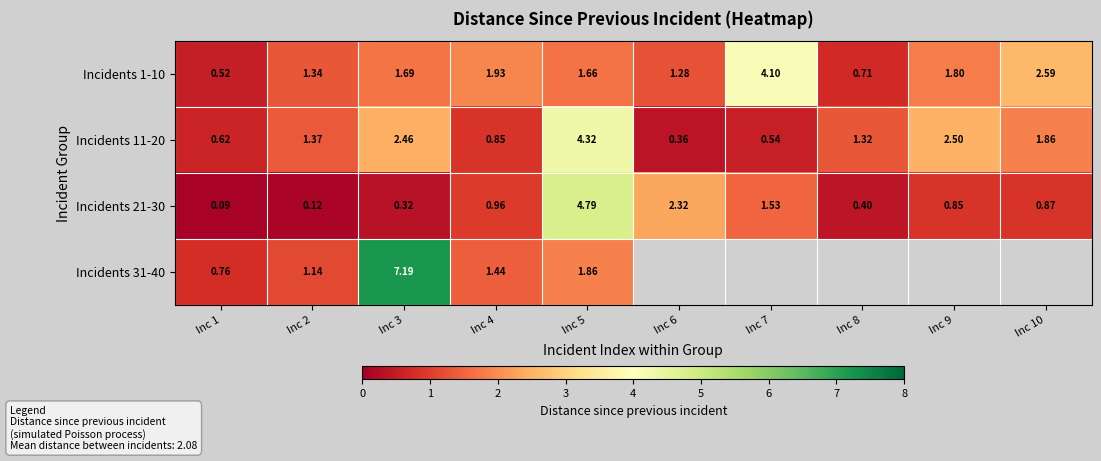

What is the difference between the maximum and minimum values in the Incidents 21-30 series?

4.7